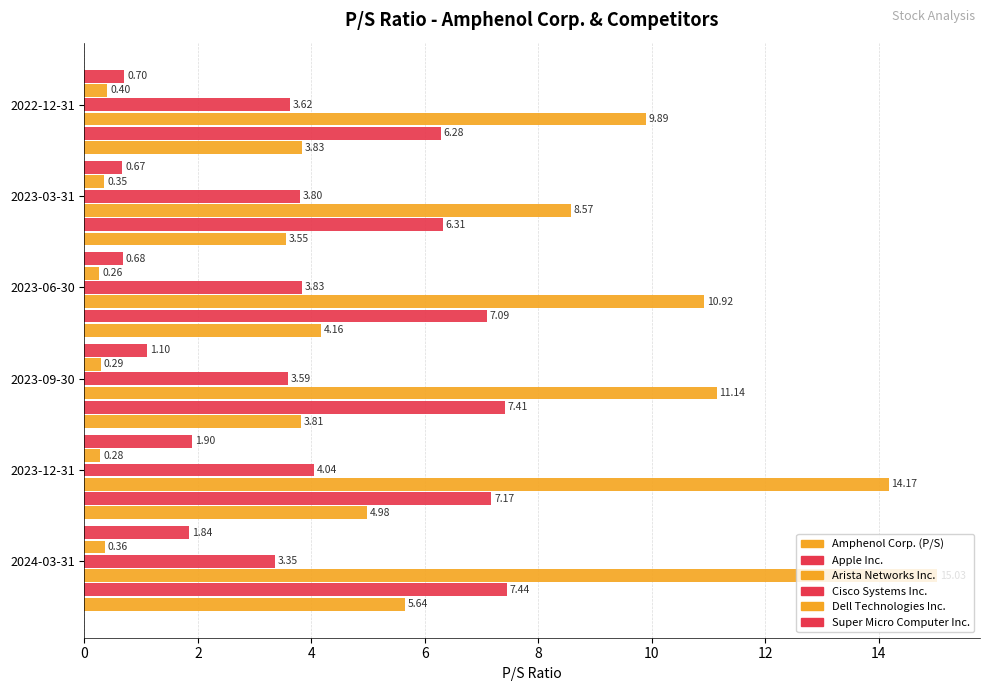

How many data points in Super Micro Computer Inc. are less than 1?

3